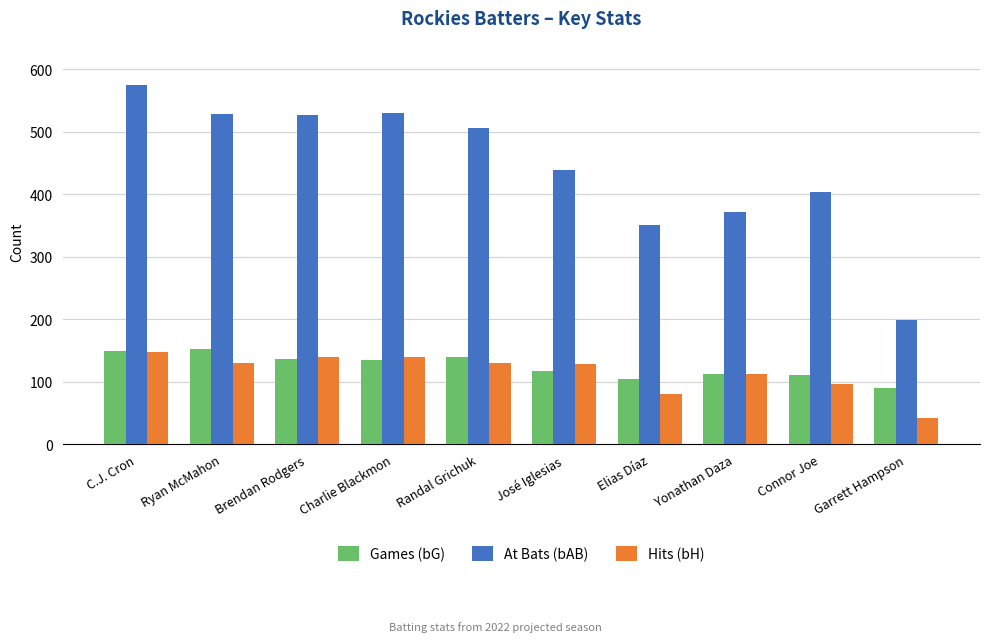

Which label corresponds to the smallest value in the chart?

Garrett Hampson